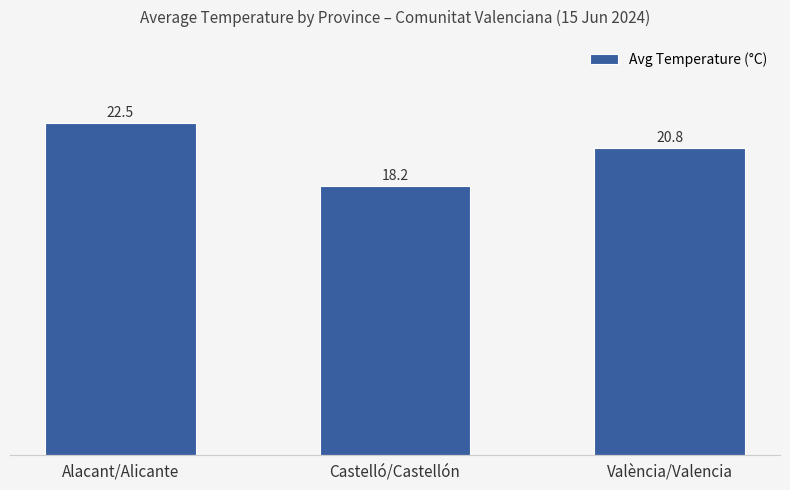

Are the bars grouped side by side (vs. stacked)?

No